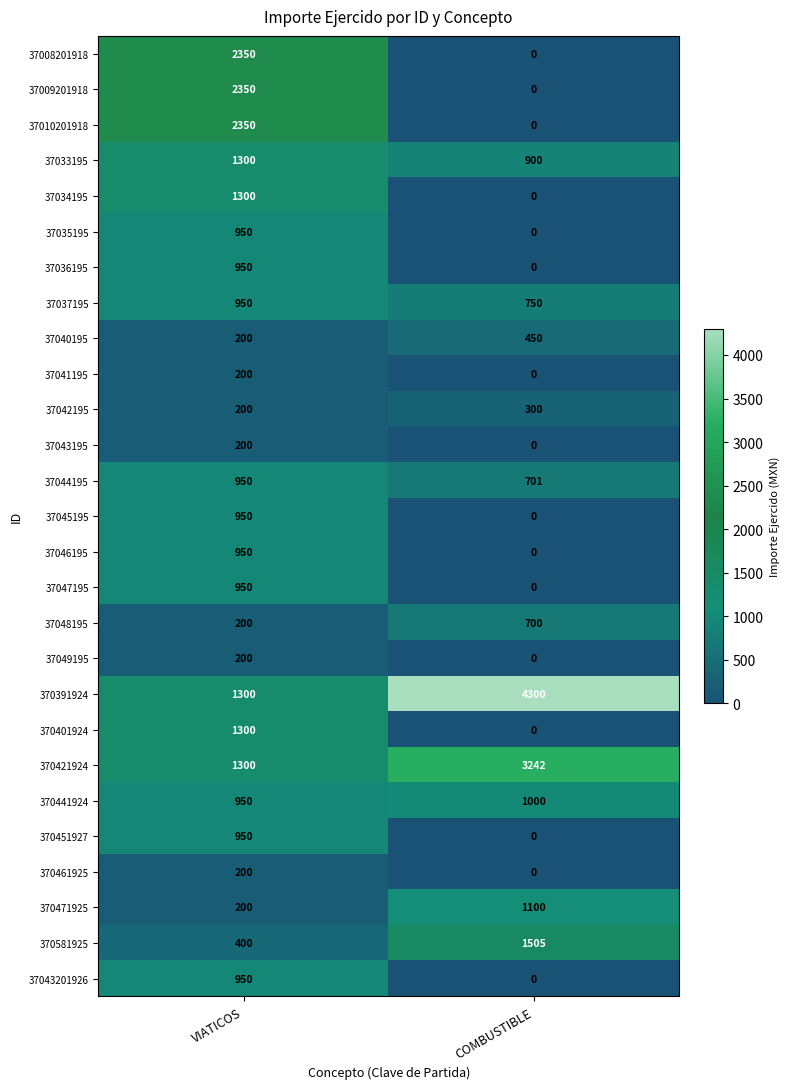

Is it true that 37037195 equals 362 at COMBUSTIBLE?

False